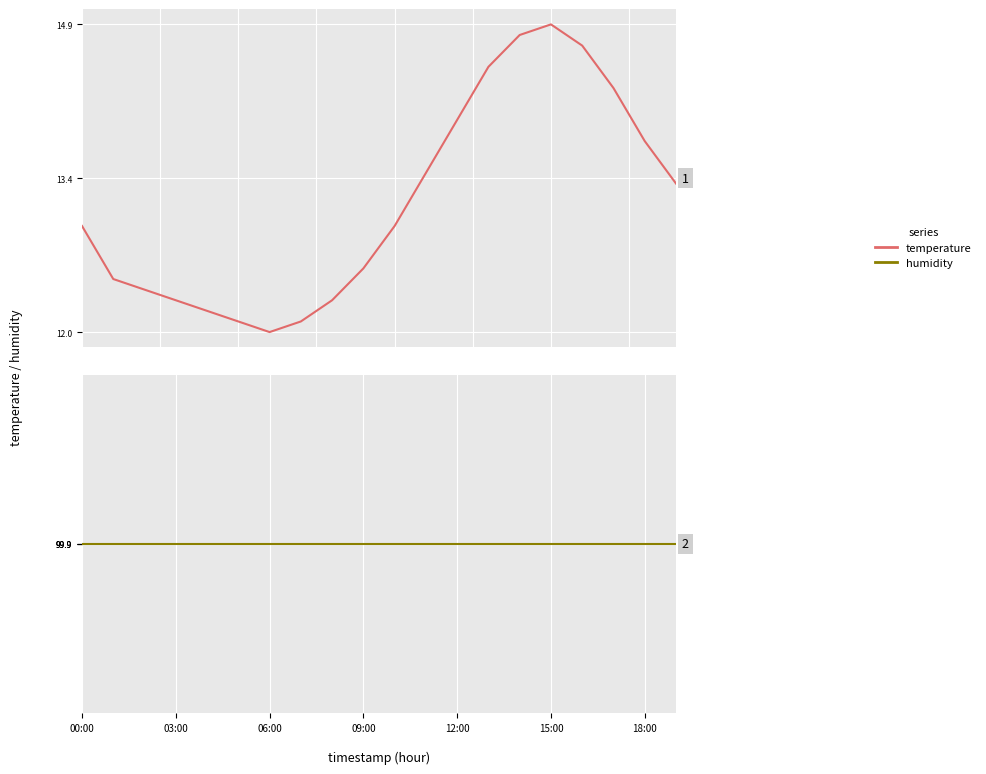

True or false: humidity has more than 2 interior local peaks.

False